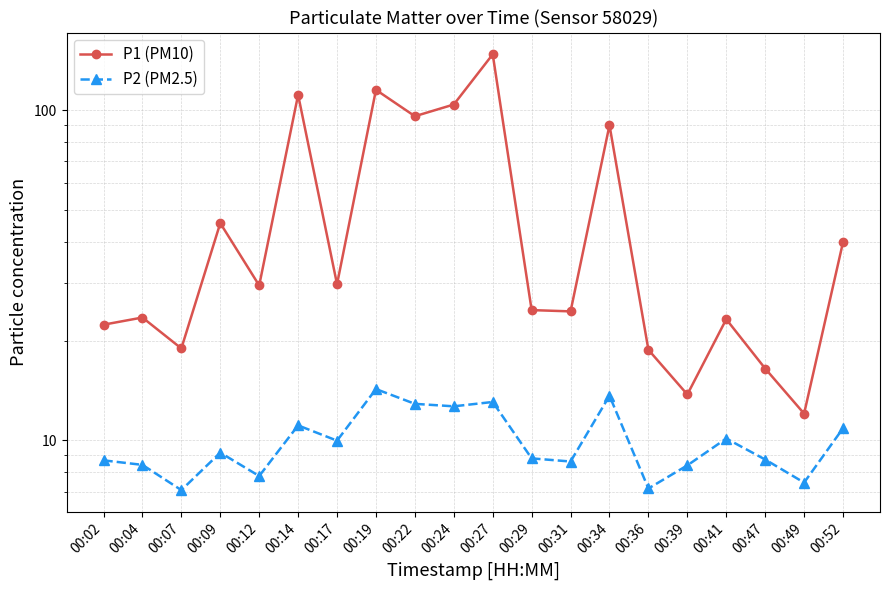

What is the smallest value displayed?

7.1